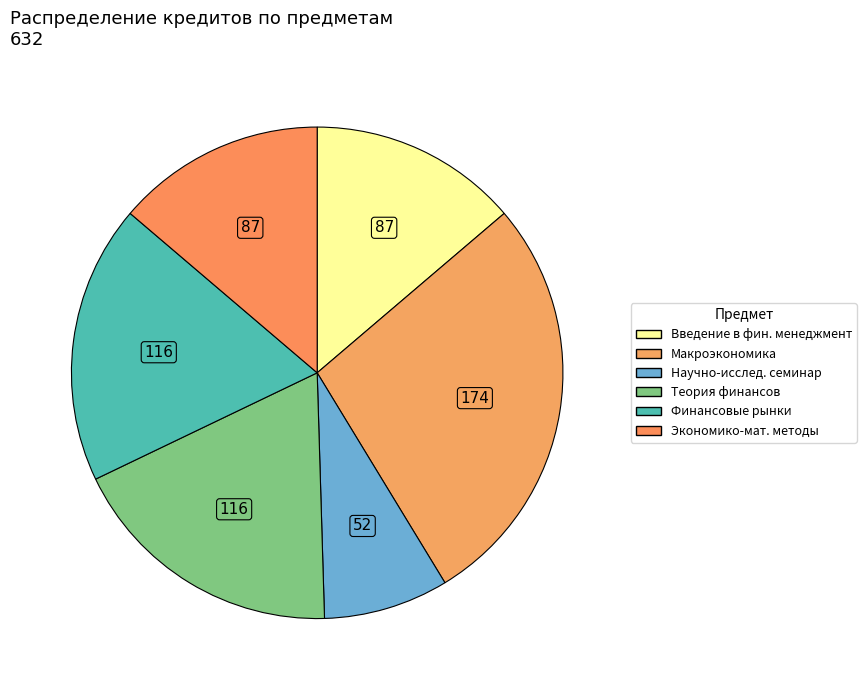

Count the number of slices in the pie.

6